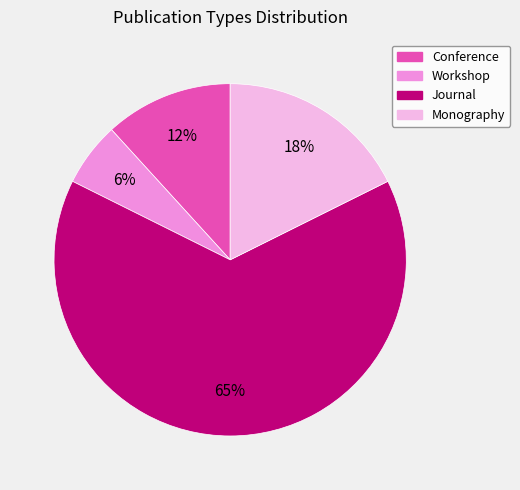

To the nearest percent, what percentage of the pie is Workshop?

6%